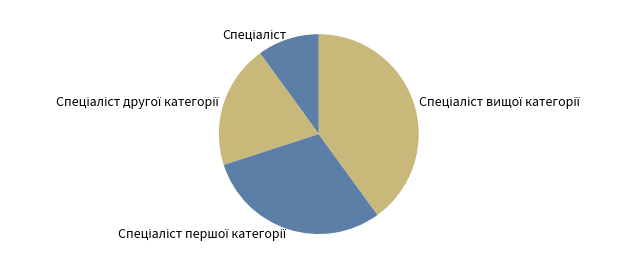

Is there any slice that represents more than half of the pie?

No